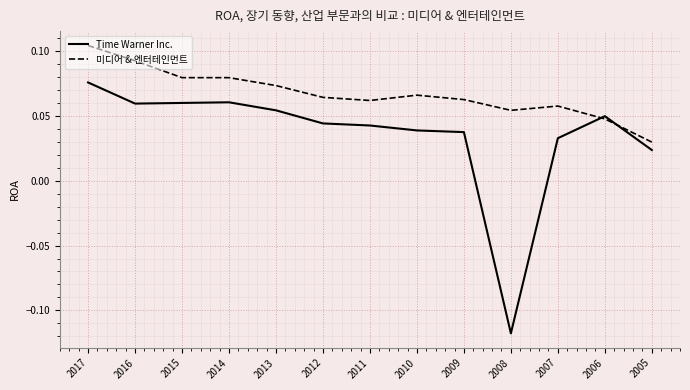

At which label is Time Warner Inc. closest to 0?

2005